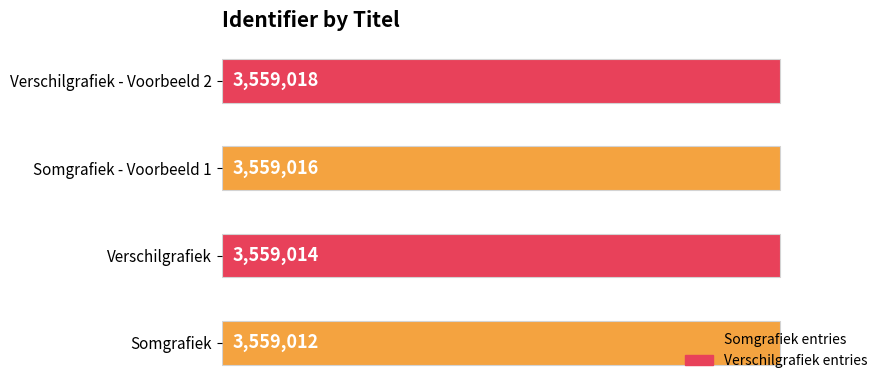

Does the chart contain any negative values?

No